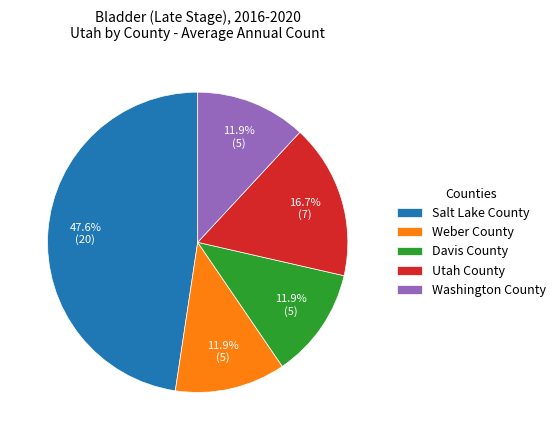

Does any single category account for the majority?

No